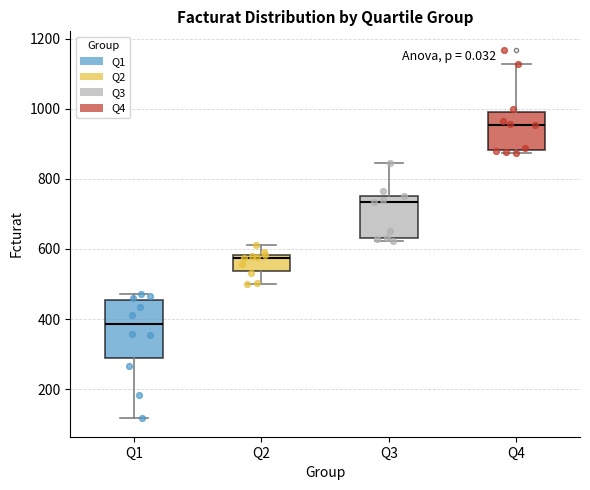

Comparing the boxes themselves (not the whiskers), which one is the tallest?

Q1